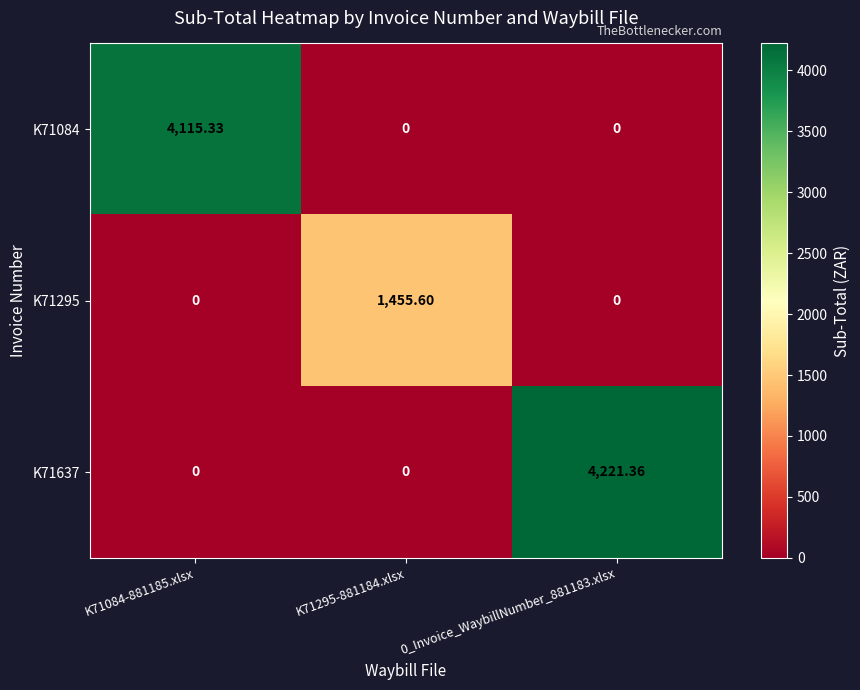

How many values in K71084 are above zero?

1